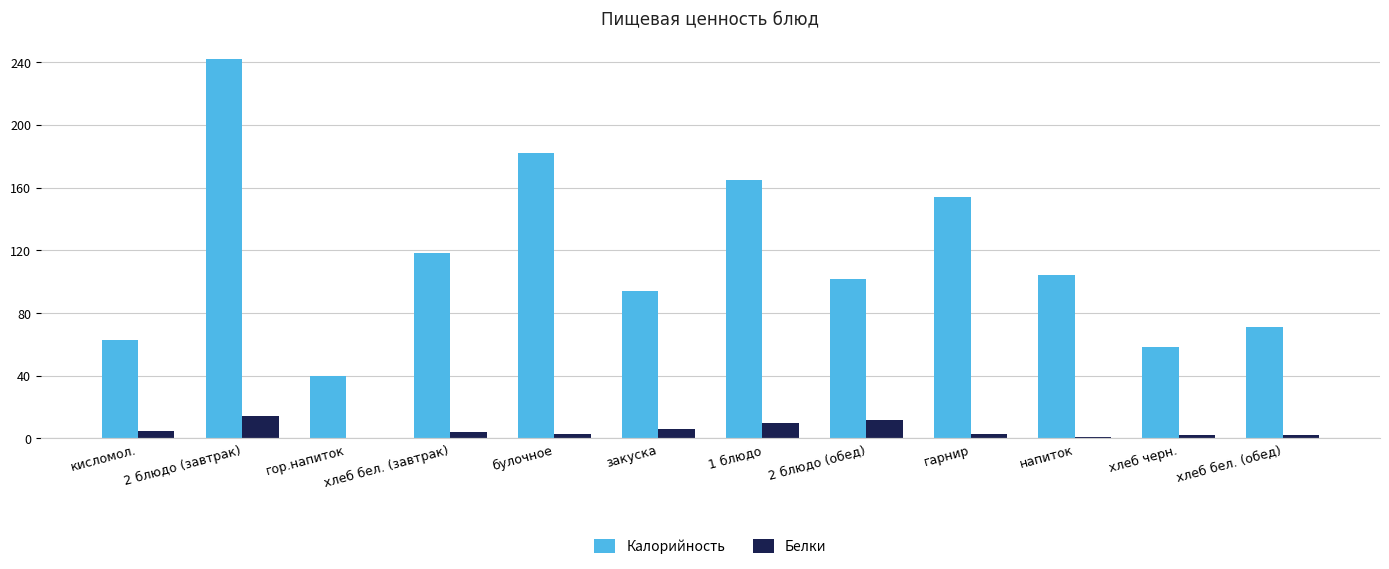

At which label is Калорийность closest to 141?

гарнир